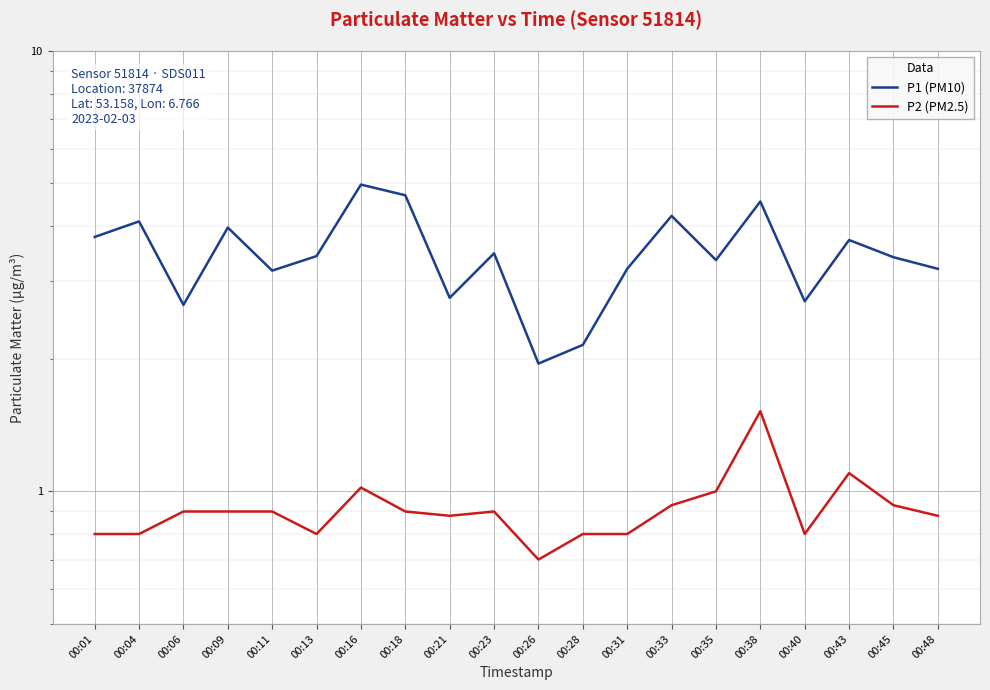

How many categories are shown in the chart?

20